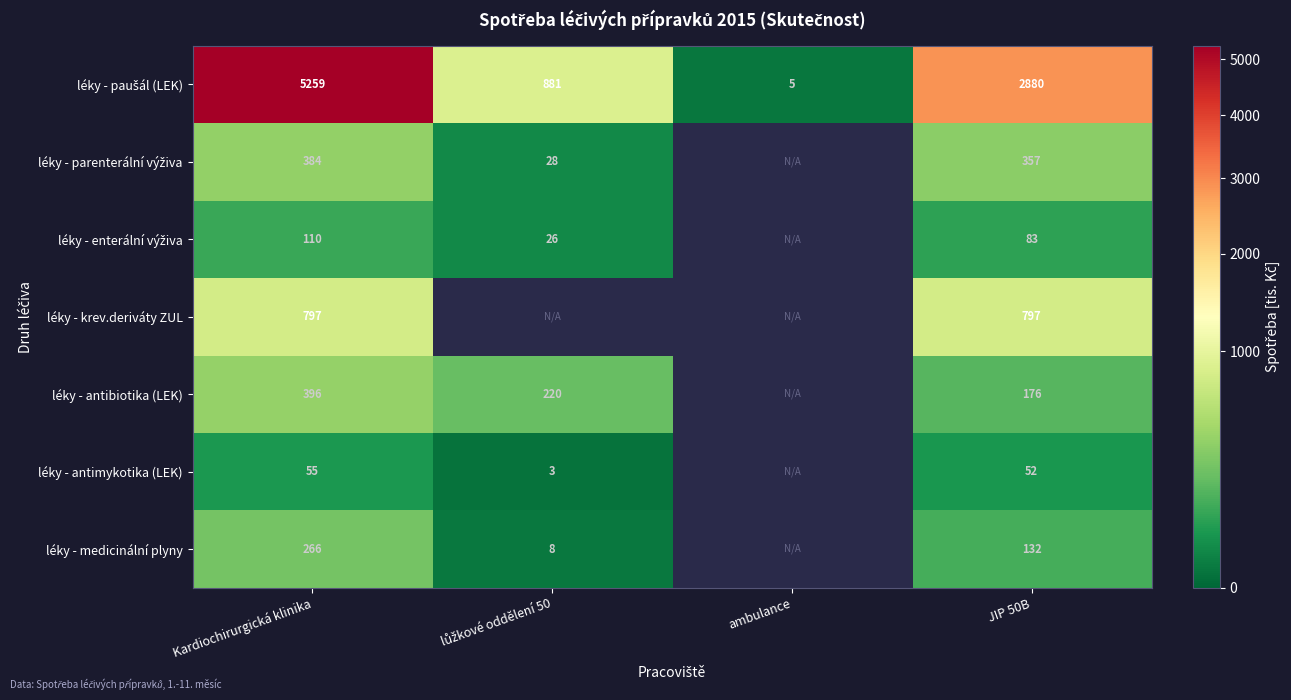

How many data points in léky - enterální výživa are above 83?

2